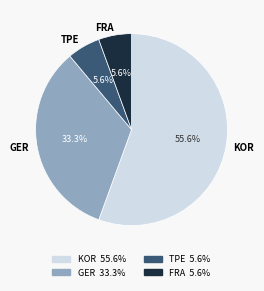

To the nearest percent, what percentage of the pie is KOR?

56%